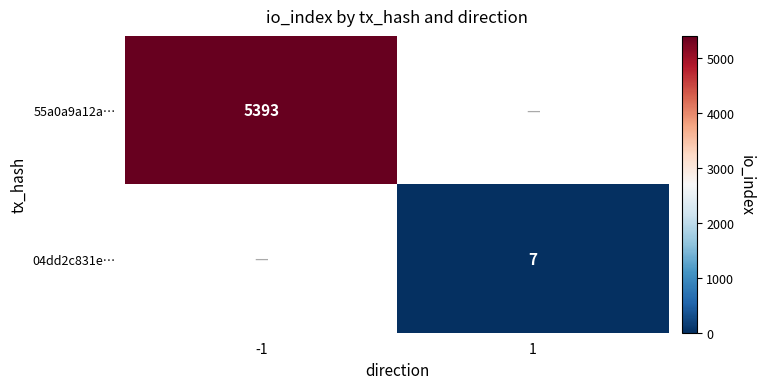

The 55a0a9a12a… series shows 5393 at -1. True or false?

True